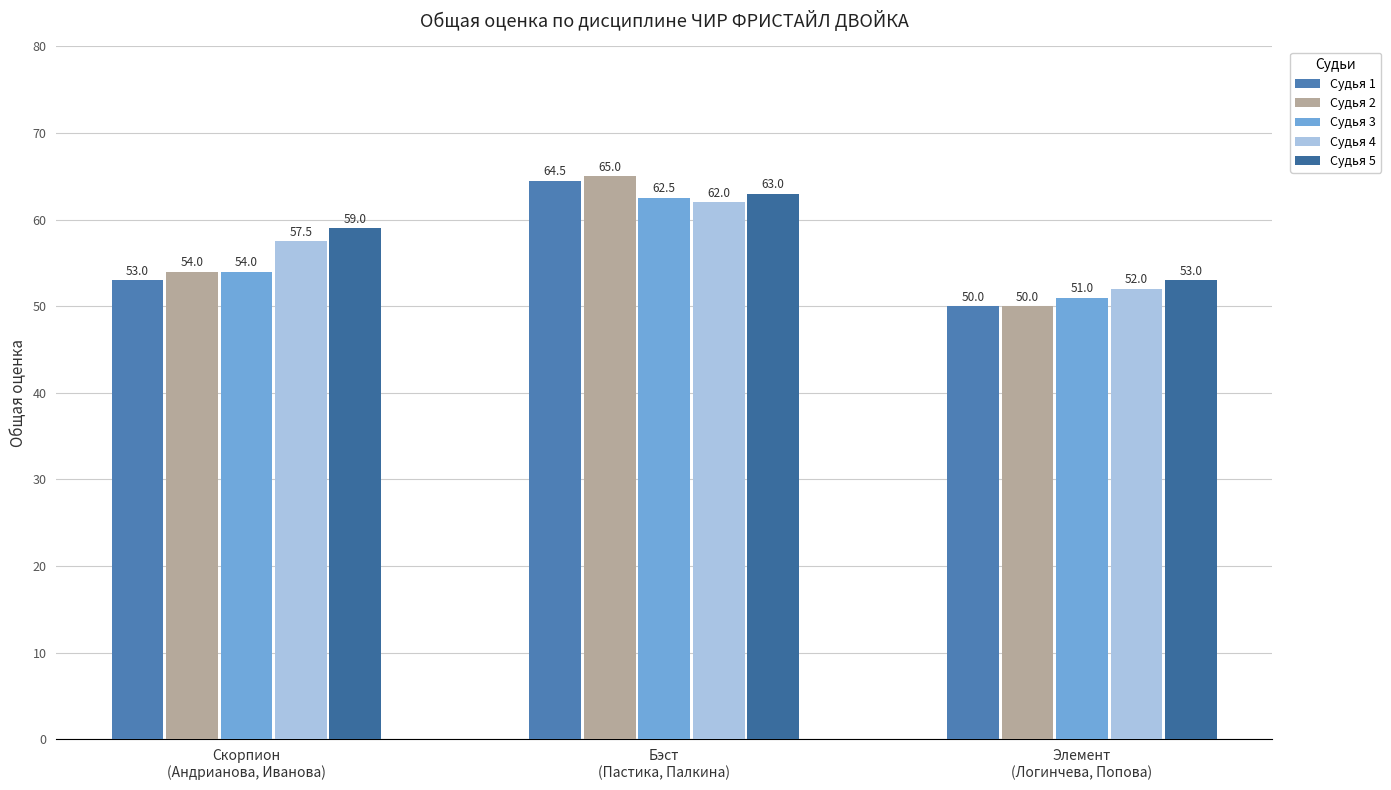

What is the sum of all Судья 4 values?

171.5